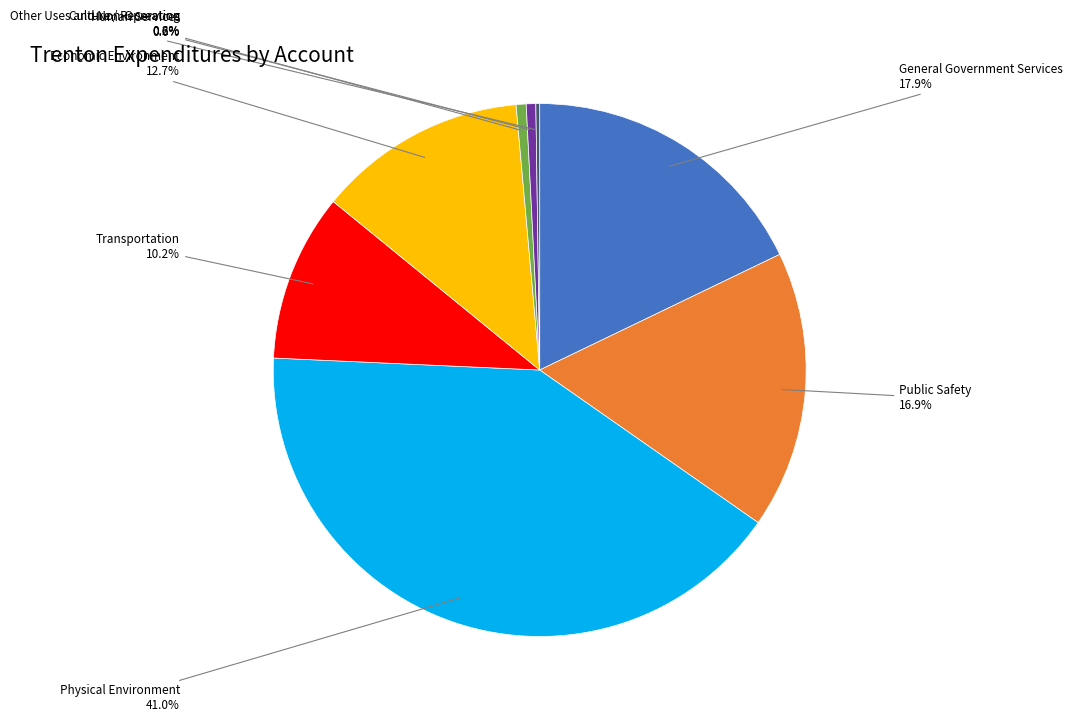

Approximately how many times larger is the value at Economic Environment compared to General Government Services?

0.7